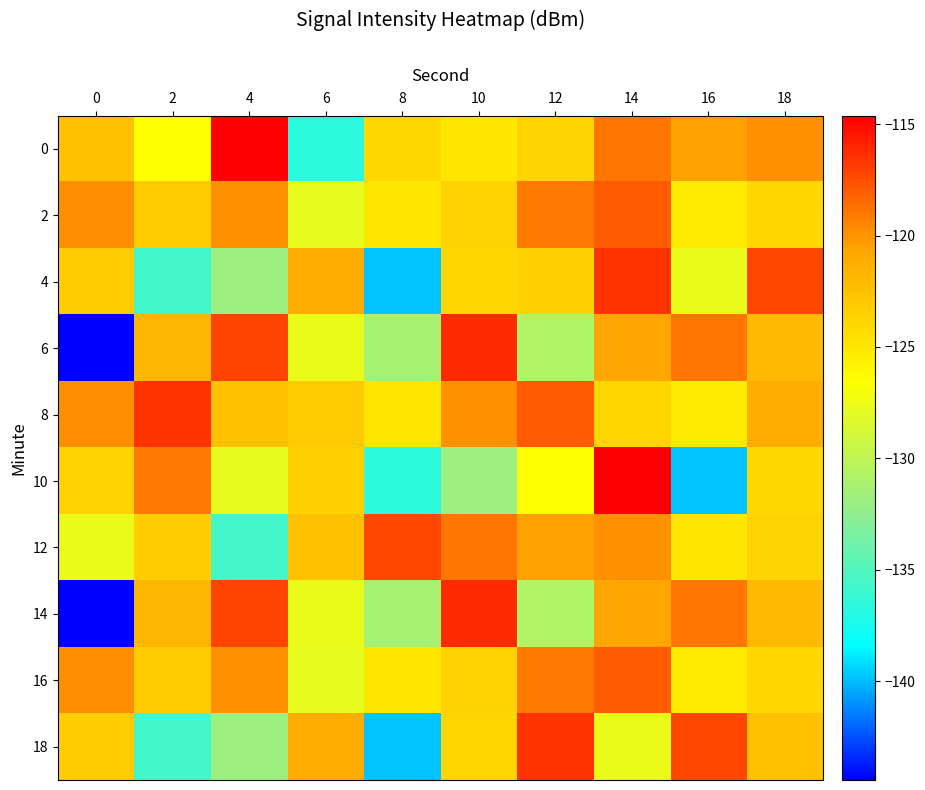

Count the number of data series in this chart.

10